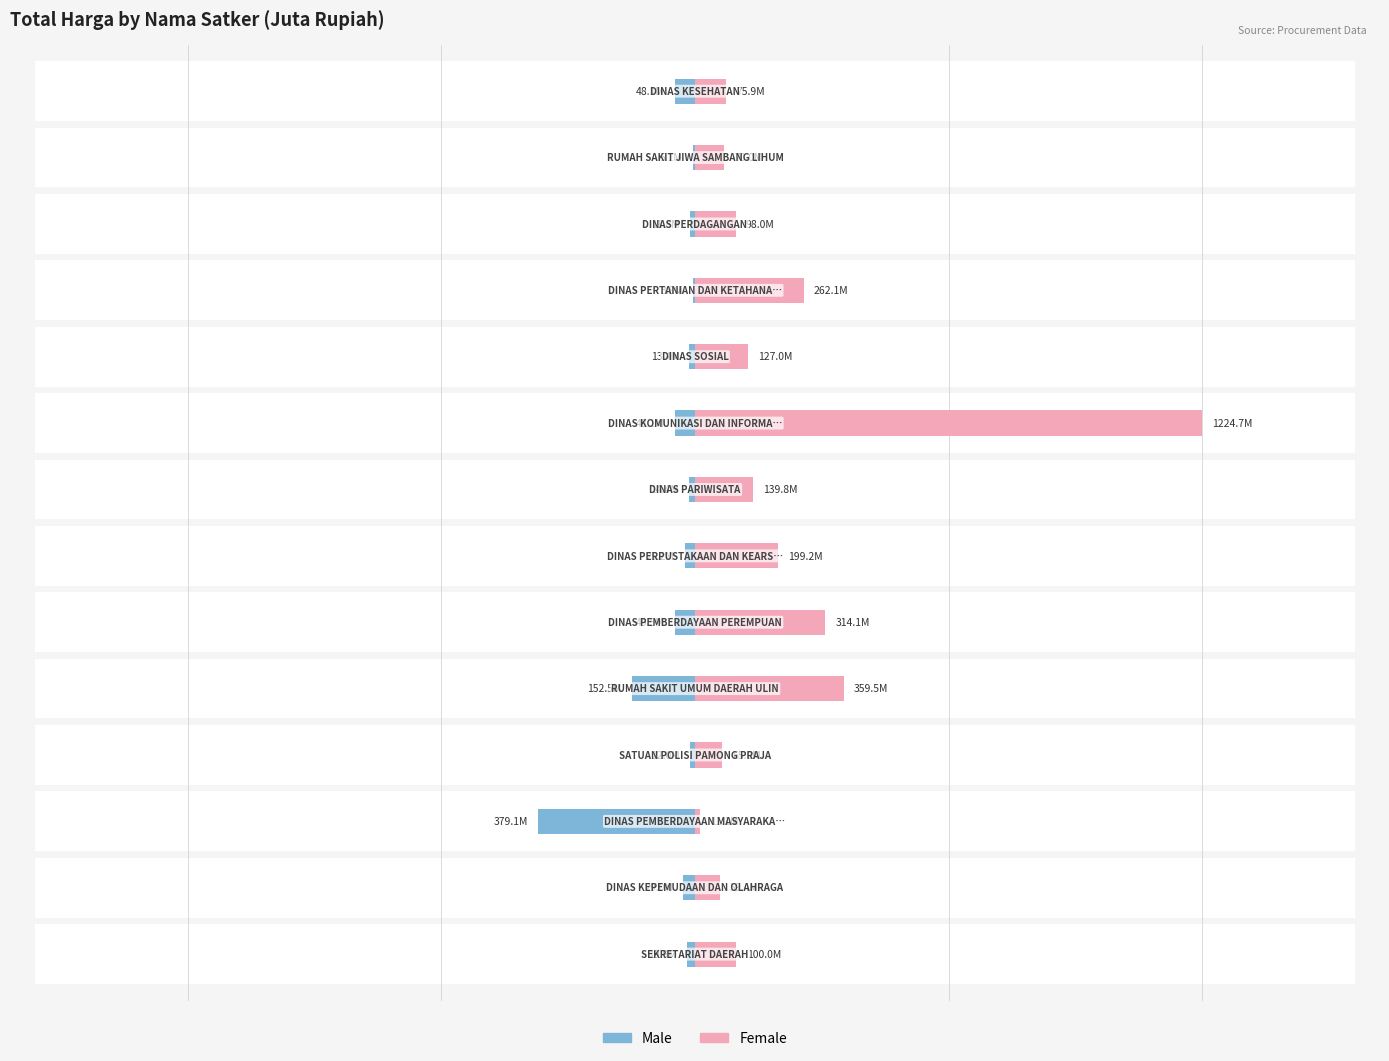

What is the average value of the Female series?

221844066